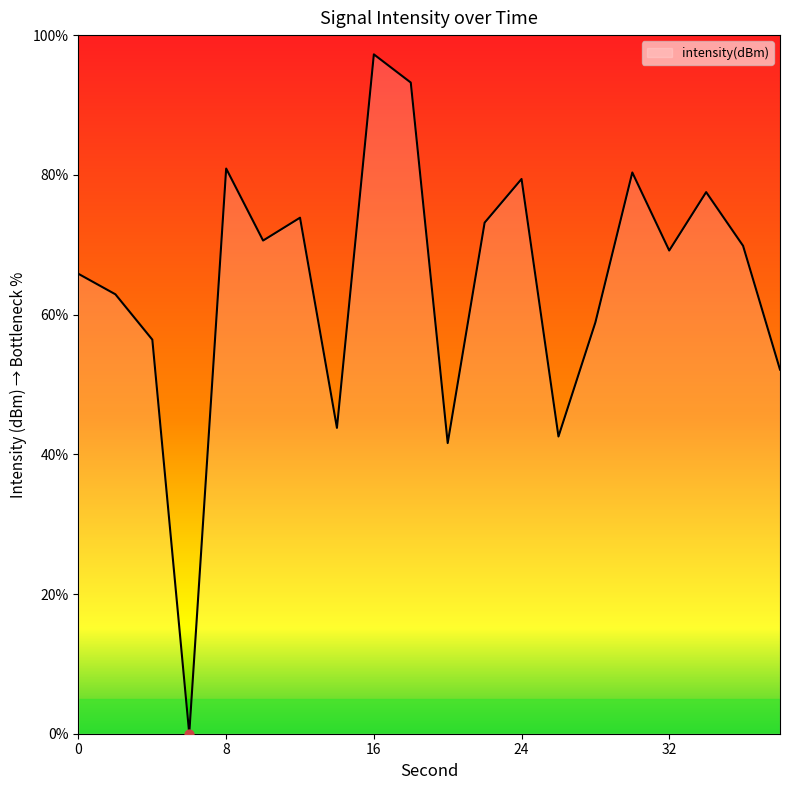

What is the difference between the maximum and minimum values?

97.2